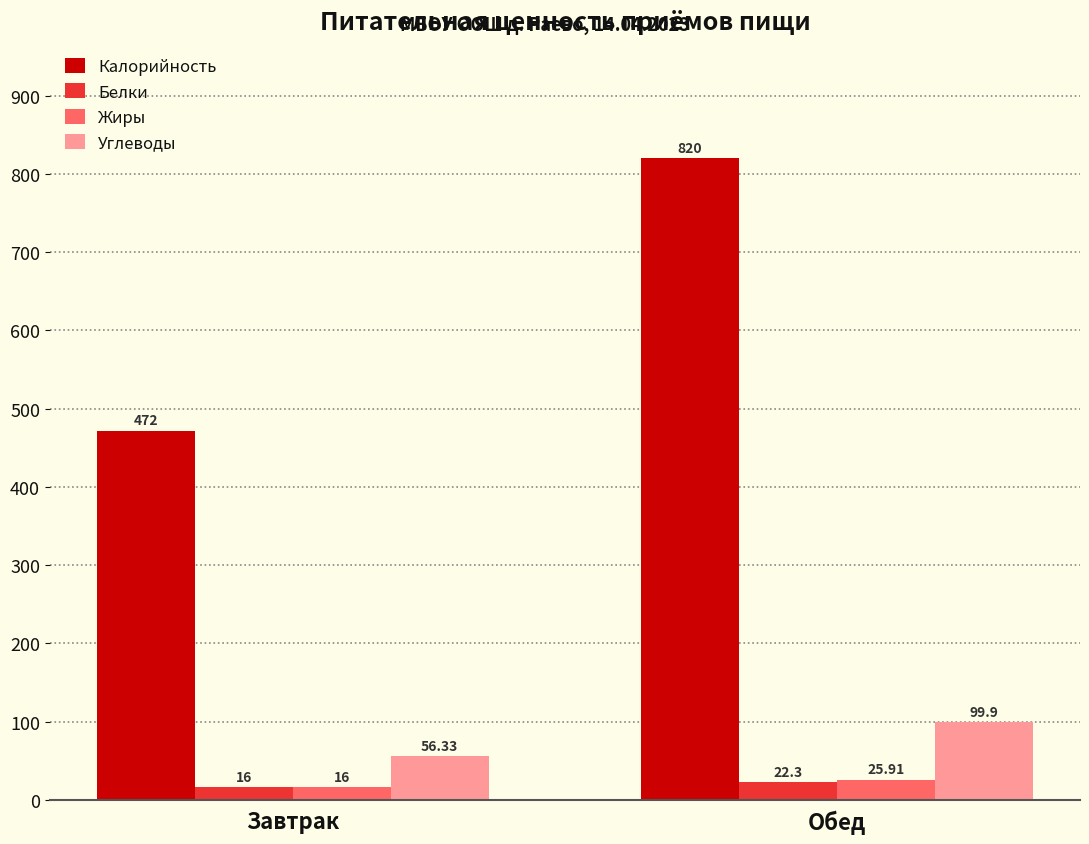

Which series has the largest range (max minus min)?

Калорийность